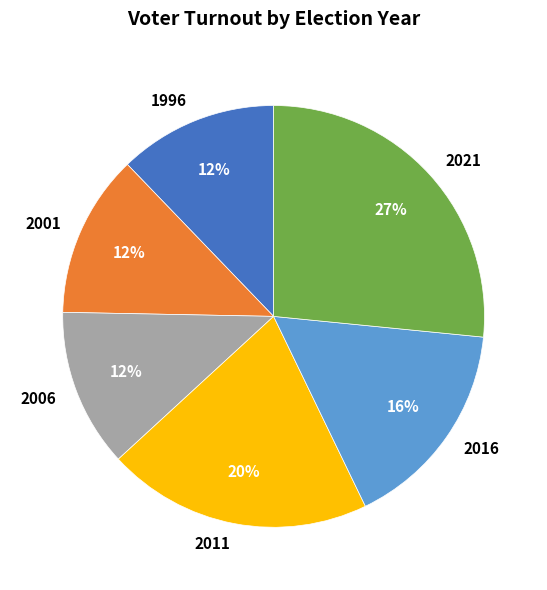

What is the largest slice in the pie chart?

2021